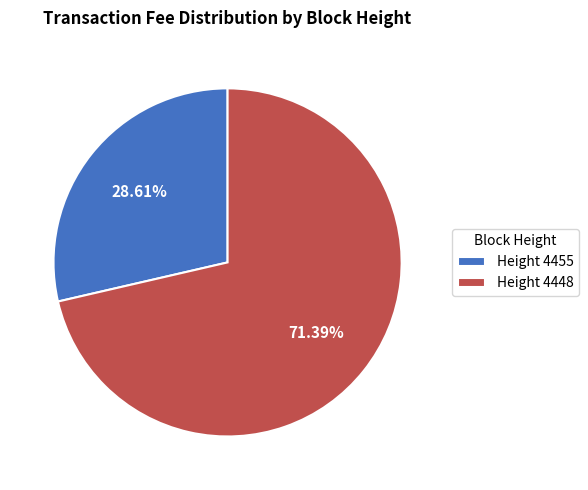

Approximately how many times larger is the value at Height 4455 compared to Height 4448?

0.4